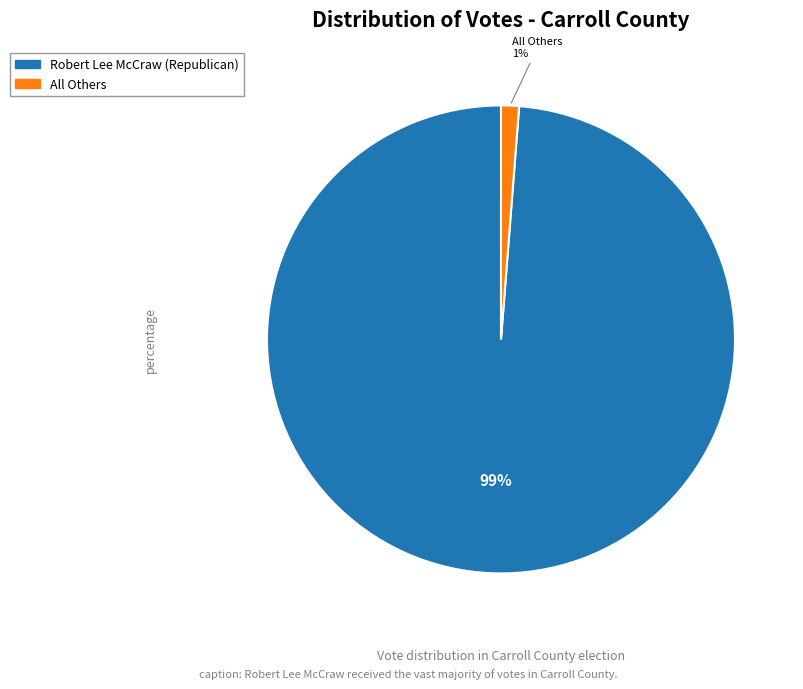

What percentage is the Robert Lee McCraw (Republican) slice, to the nearest percent?

99%